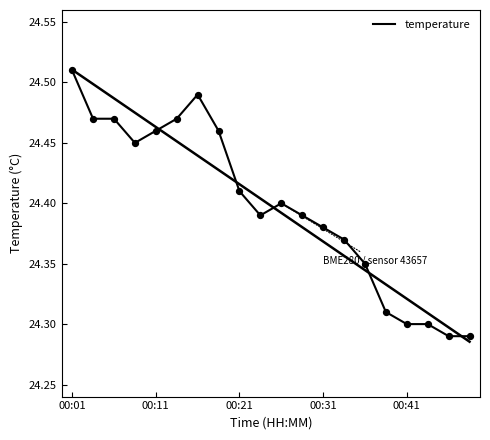

Which has a higher value, 00:21 or 13?

00:21